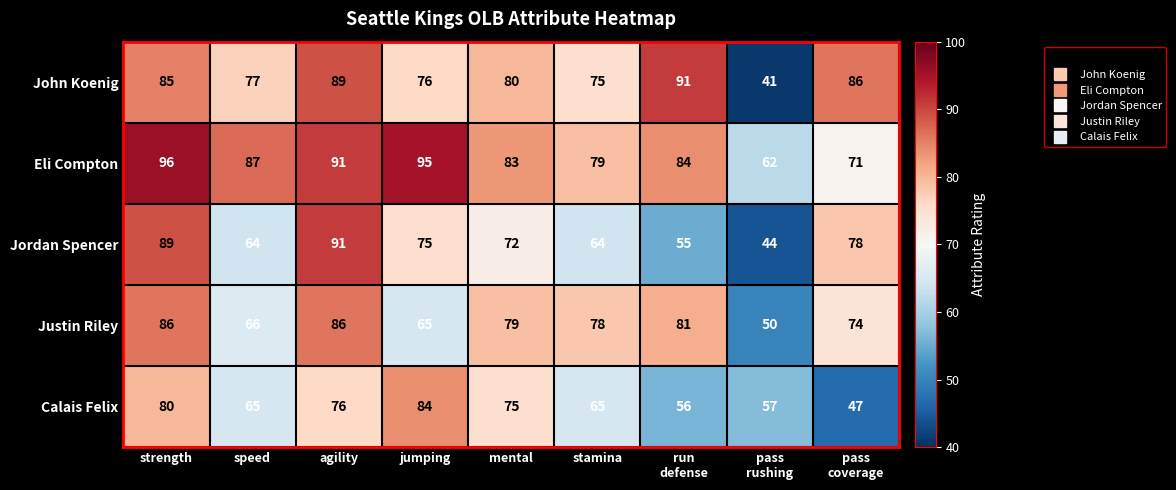

Which series has the largest total across all categories?

Eli Compton